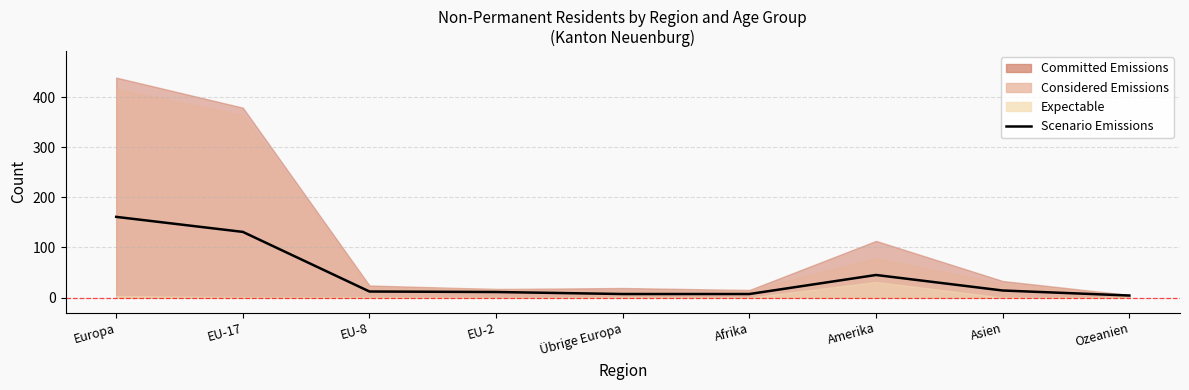

Is it true that the value at Übrige Europa is 7?

True